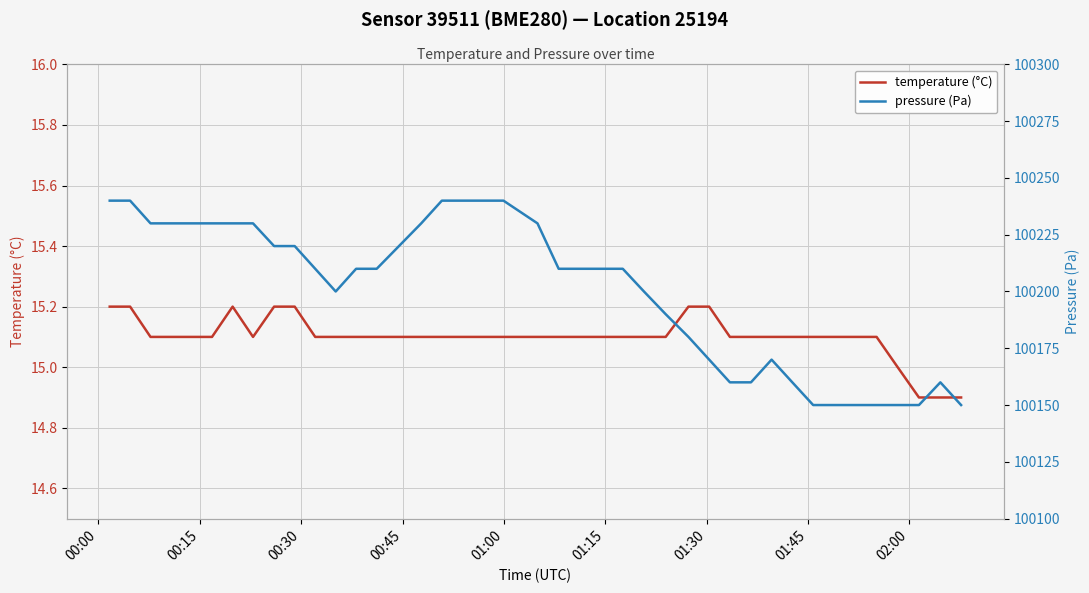

What is the highest value of the temperature (°C) series?

15.2